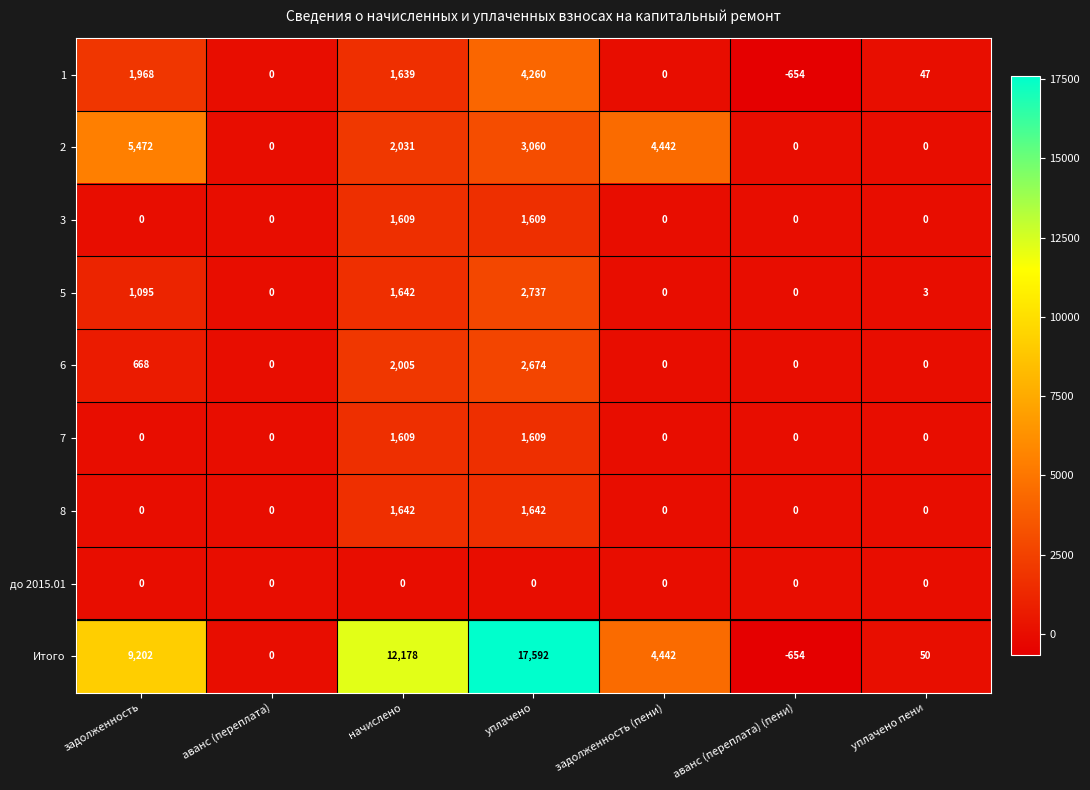

What is the difference between the second highest and second lowest values in the 1 series?

1968